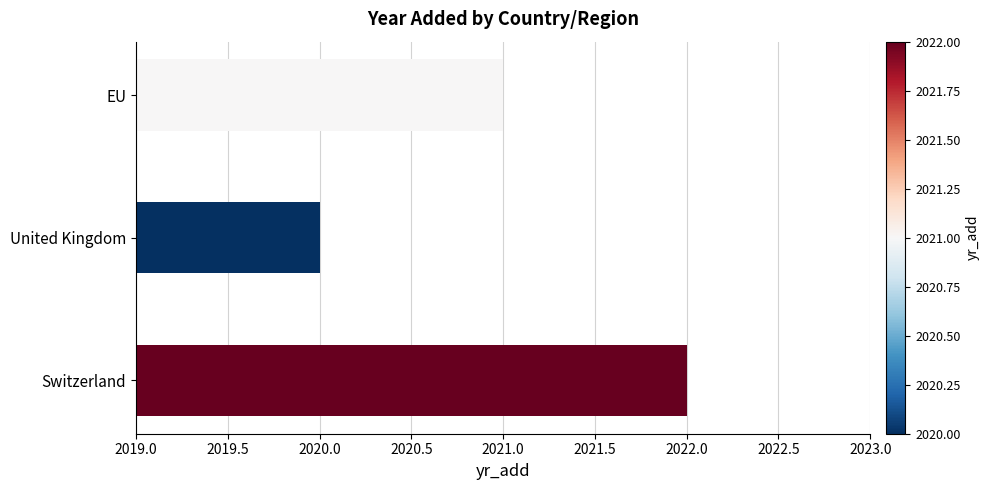

At which category does the chart reach its peak across all series?

Switzerland